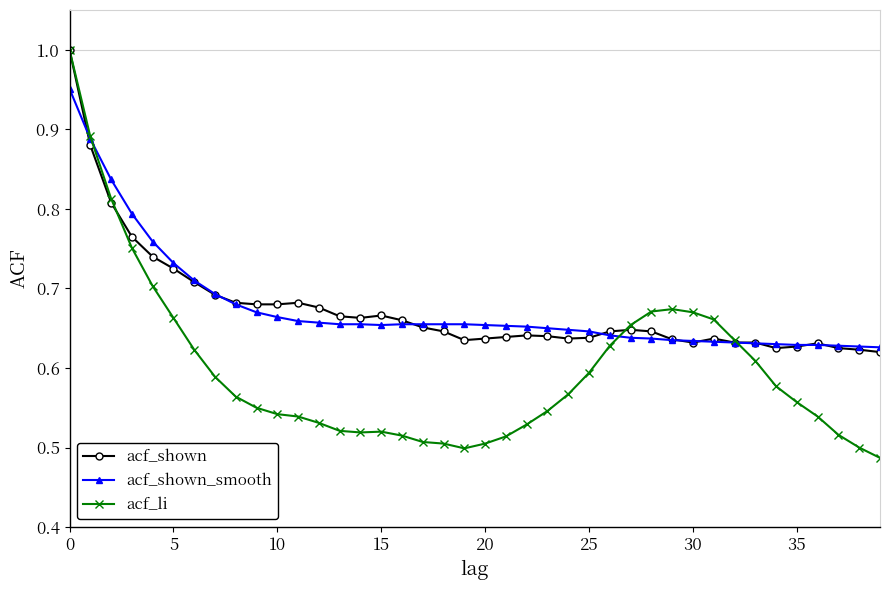

Which series has the largest range (max minus min)?

acf_li